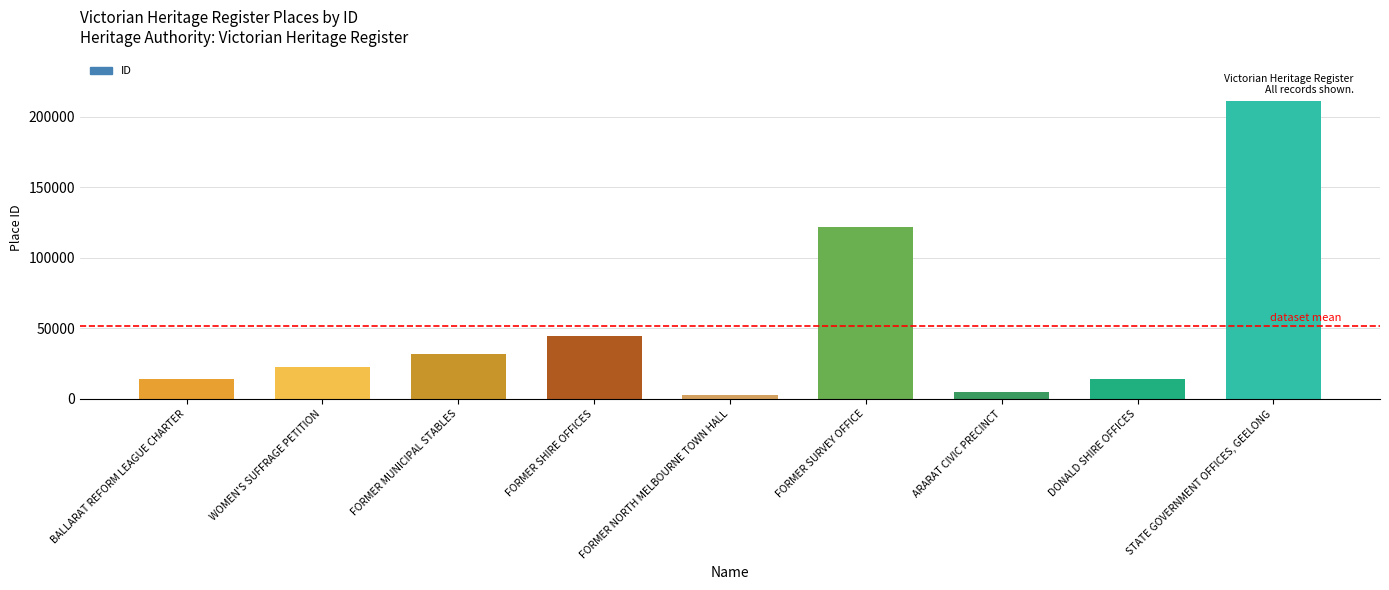

What value does the data have at FORMER NORTH MELBOURNE TOWN HALL, to the nearest 100?

3000